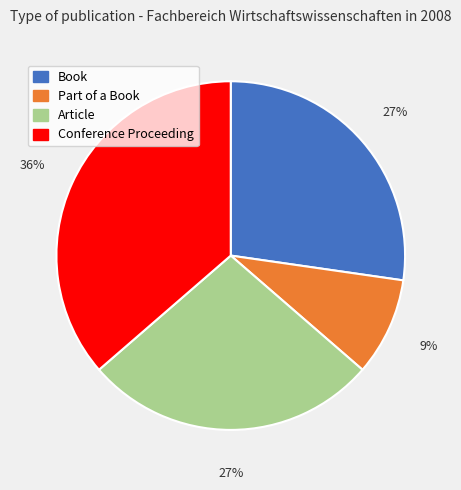

How many slices are in this pie chart?

4